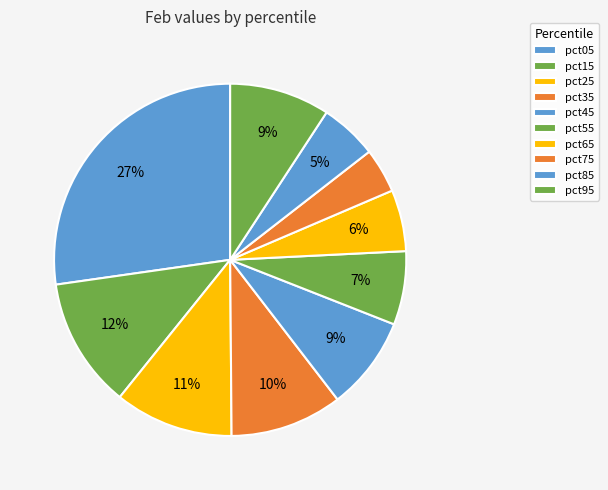

To the nearest percent, what is the average slice percentage?

10%